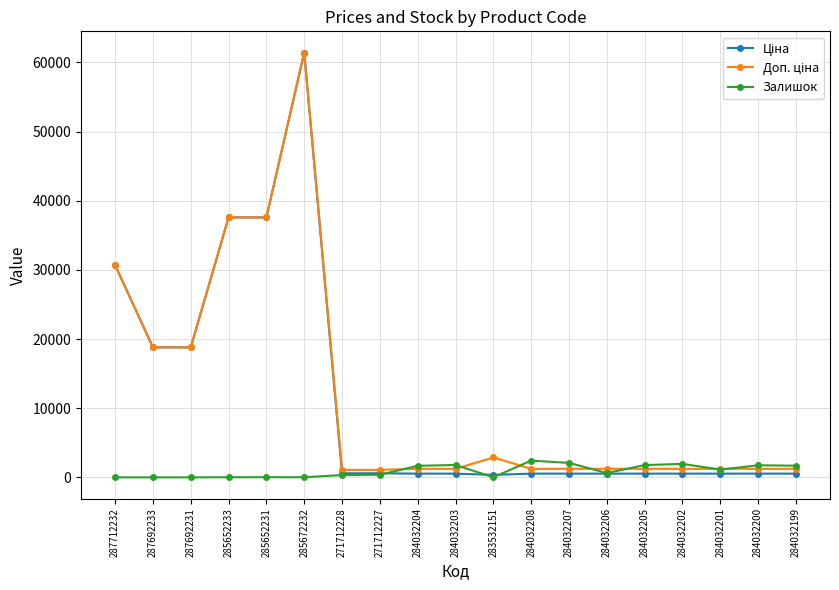

What is the label of the 2nd point from the right?

284032200